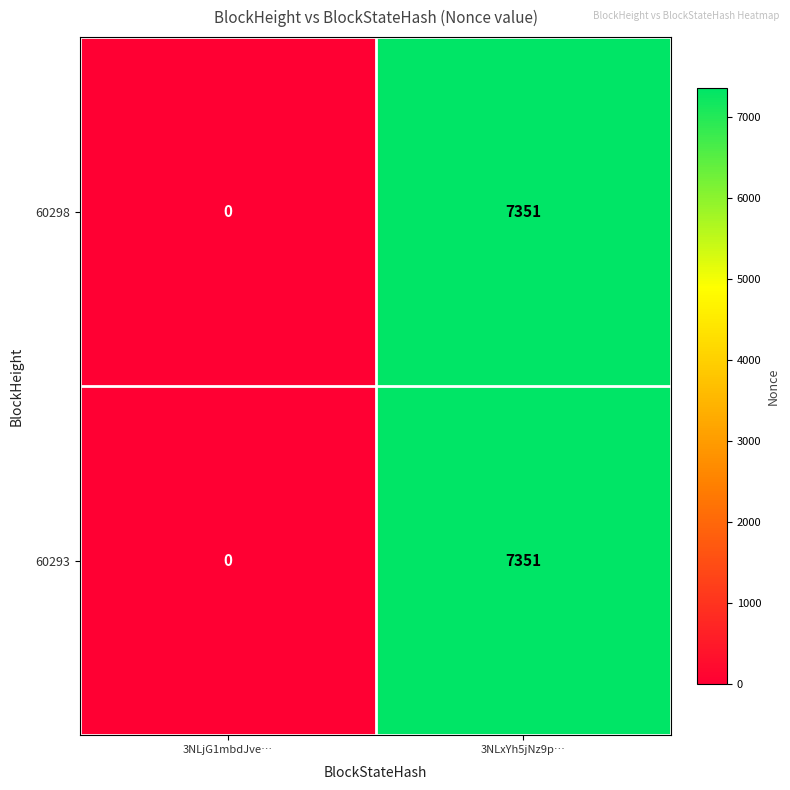

What is the average value of the 60293 series?

3676